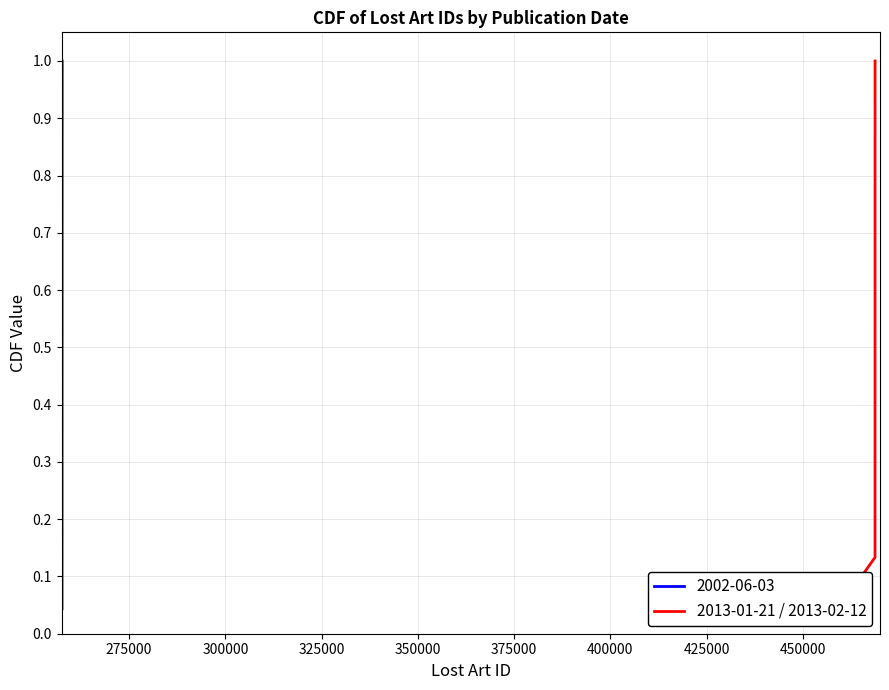

Does the chart display data point markers on the line(s)?

No